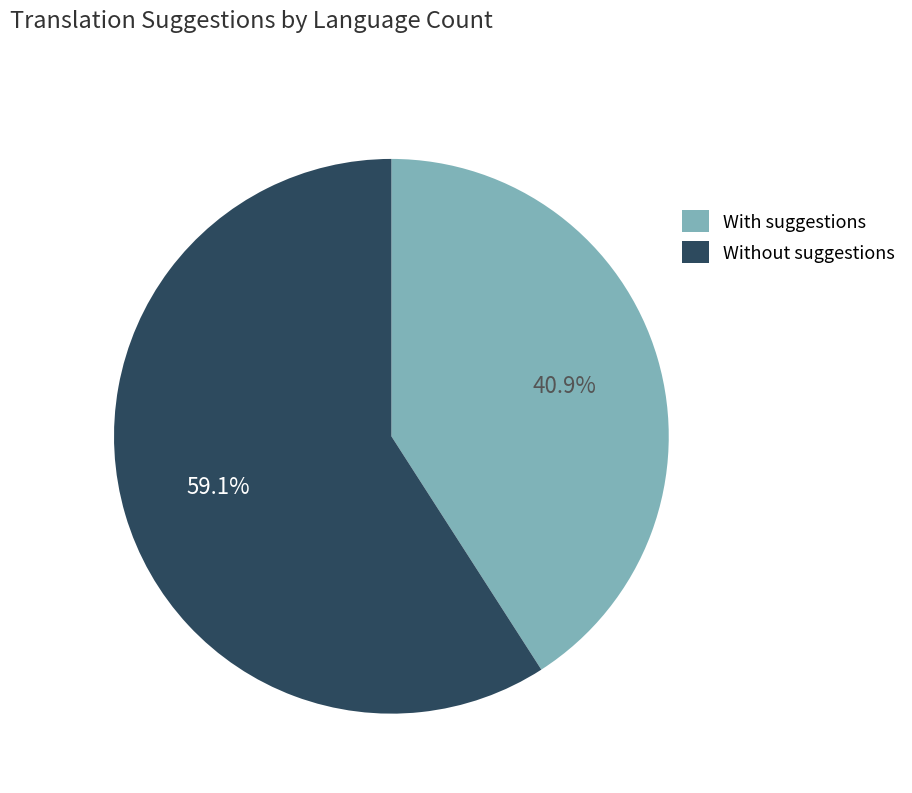

Approximately how many times larger is the value at With suggestions compared to Without suggestions?

0.7